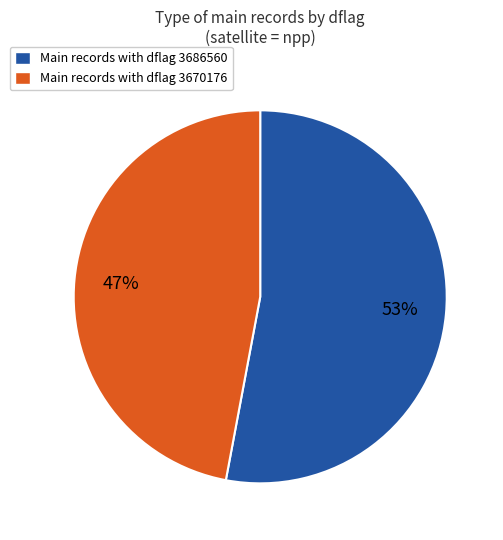

Is the sum of Main records with dflag 3686560 and Main records with dflag 3670176 greater than half?

Yes